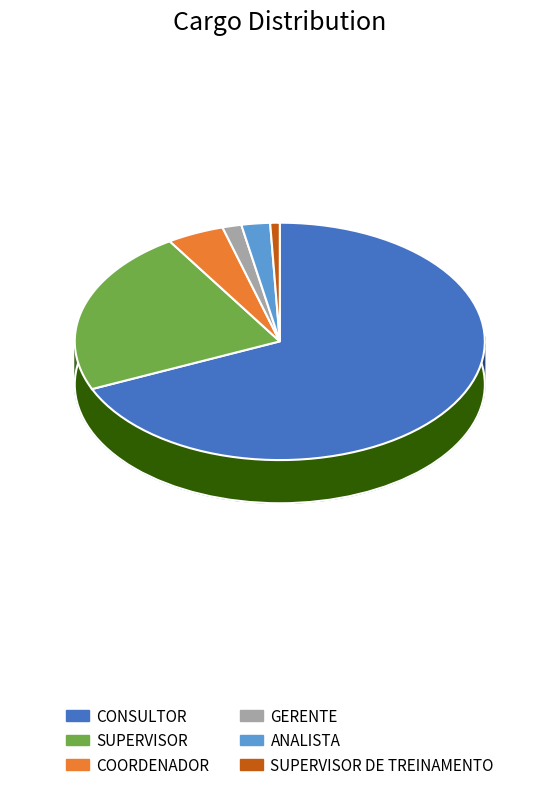

How many slices are in this pie chart?

6